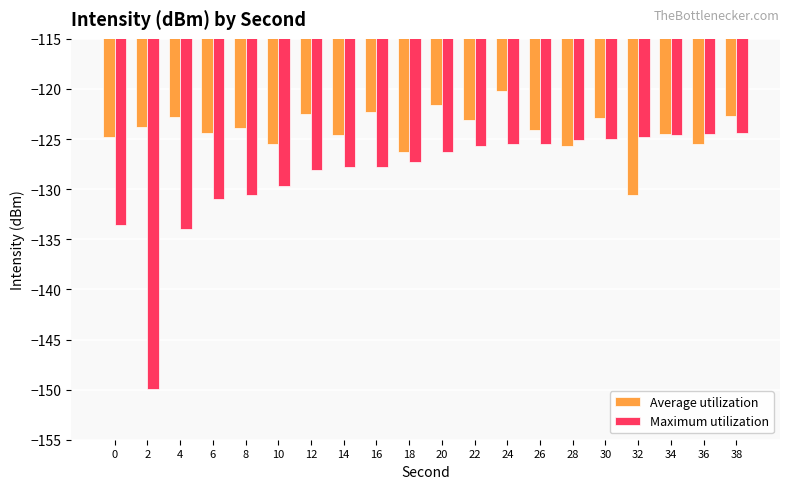

What is the spread (max minus min) of values at 12?

5.6